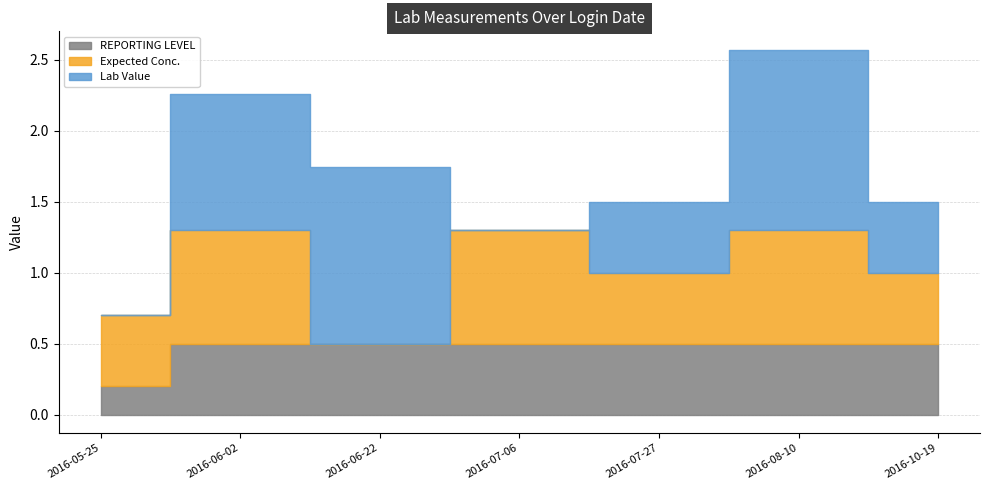

True or false: REPORTING LEVEL and Expected Conc. intersect in this chart.

True